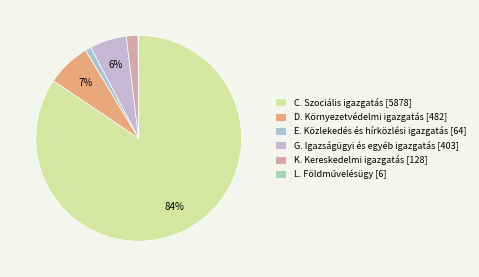

Count the number of slices in the pie.

6